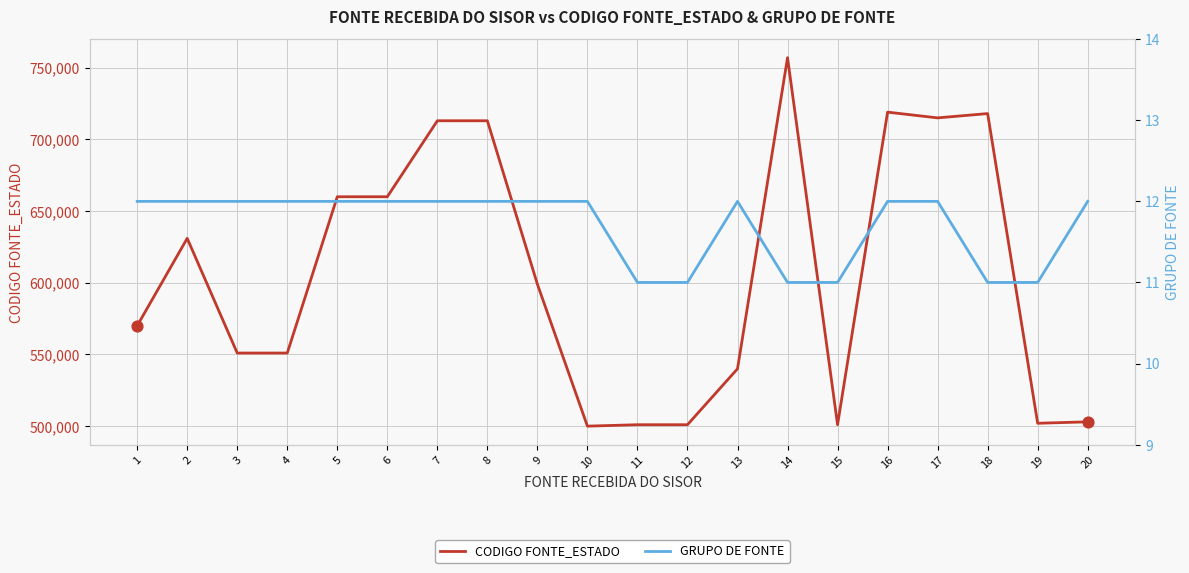

Is the value of CODIGO FONTE_ESTADO at 19 greater than the value of GRUPO DE FONTE at 10?

Yes